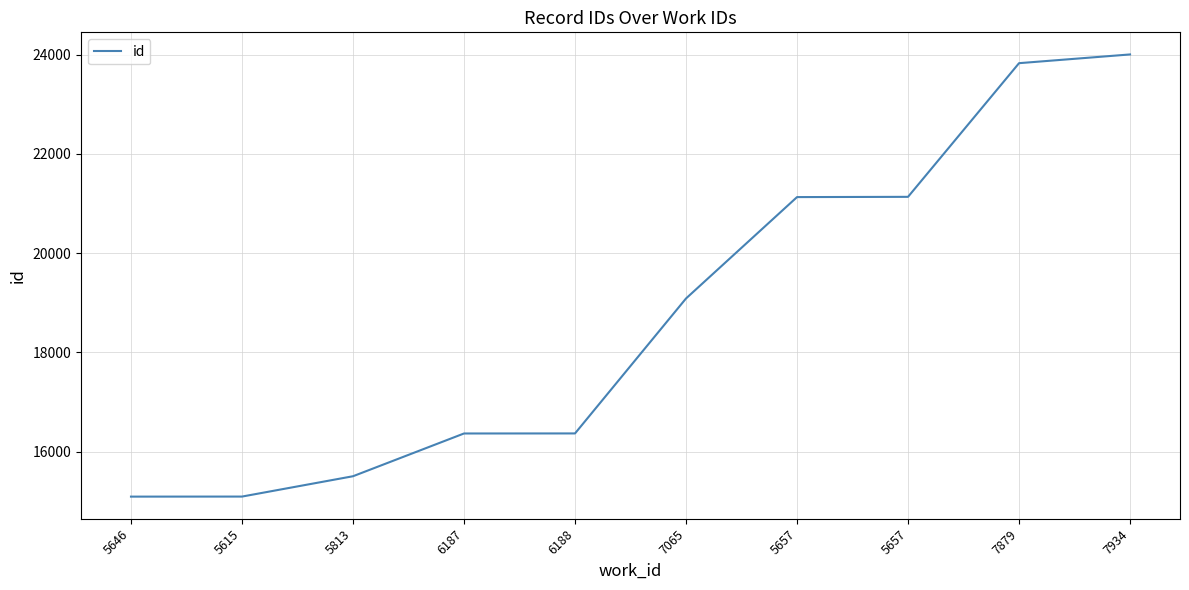

Does the chart display data point markers on the line(s)?

No